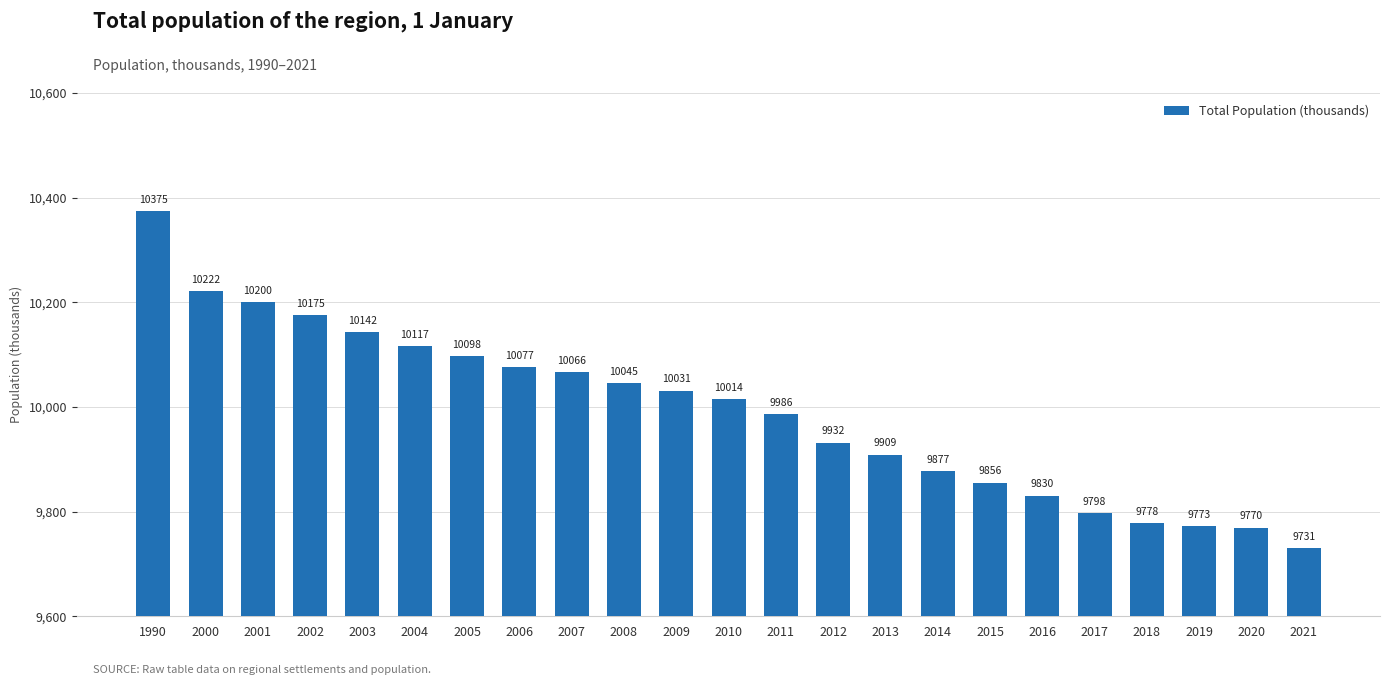

The chart shows a value of 5353.3 at 2000. True or false?

False